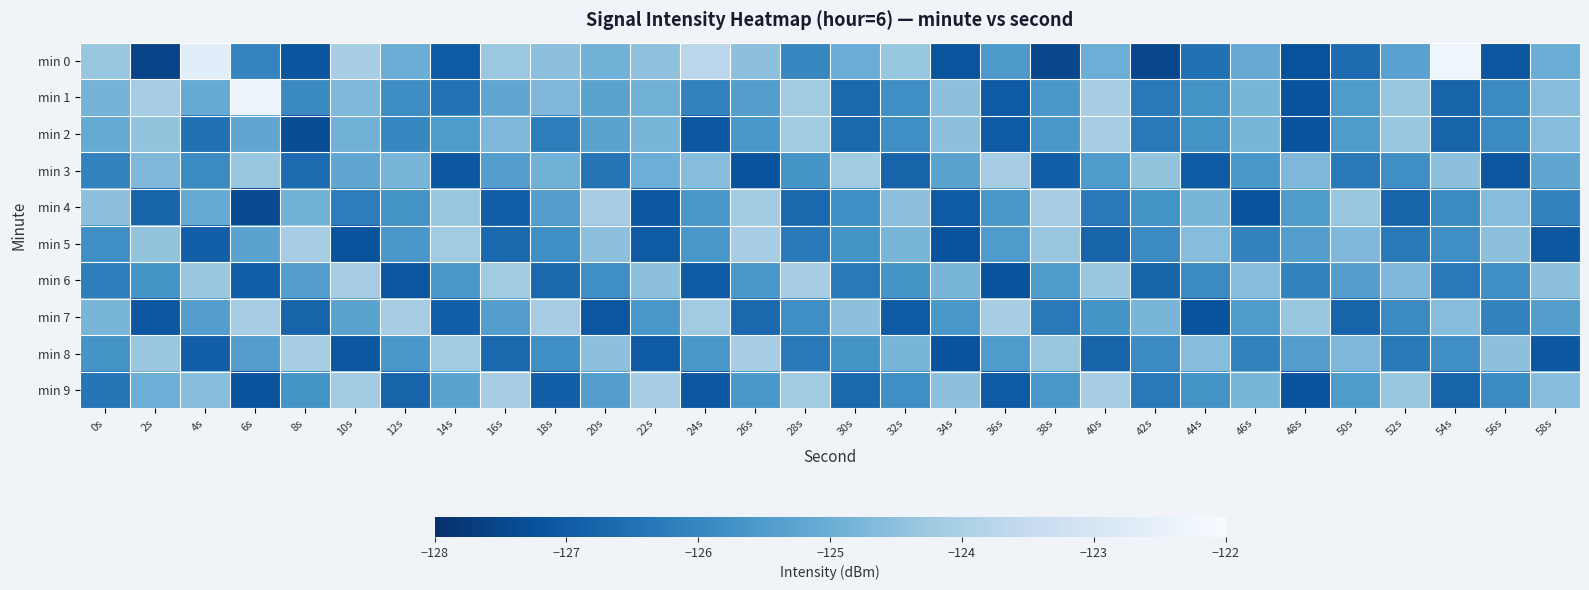

At 16s, list the series in order from largest to smallest.

min 9, min 6, min 0, min 2, min 1, min 3, min 7, min 5, min 8, min 4